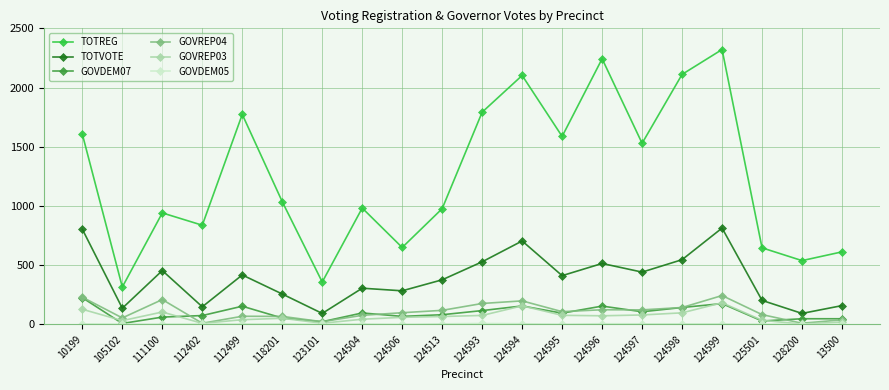

What is the sum of the GOVDEM07 values at 128200 and 124599?

222